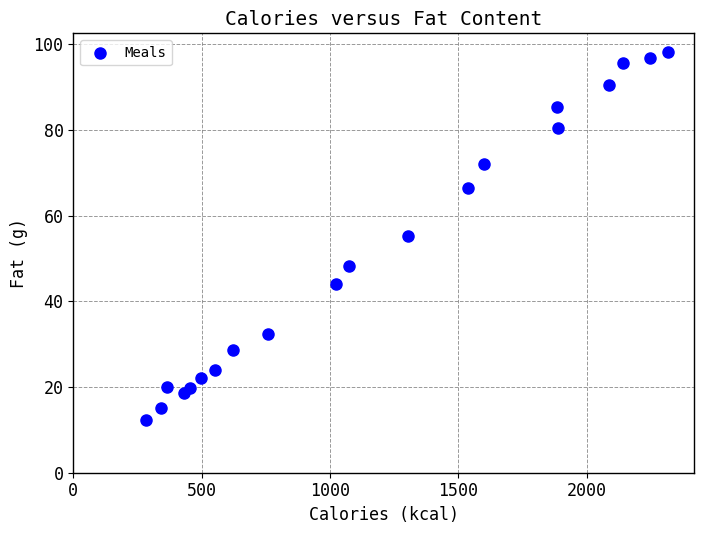

What is the range of Y values (max minus min)?

86.0